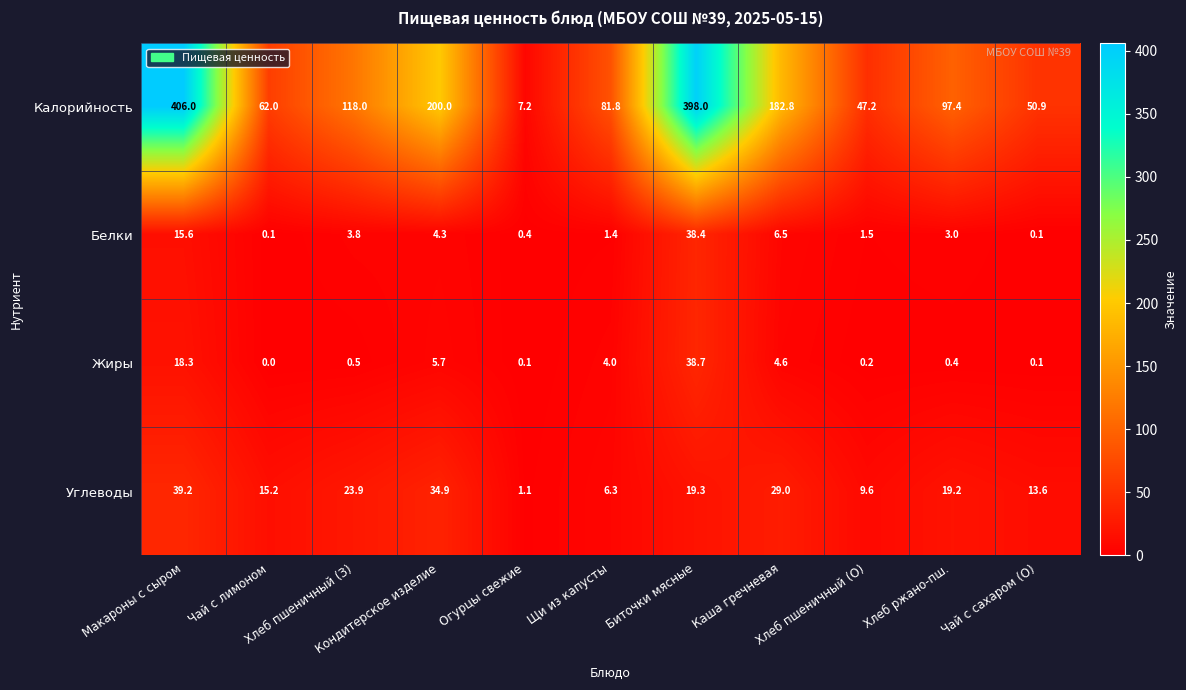

How many values in the Углеводы series exceed 19?

6